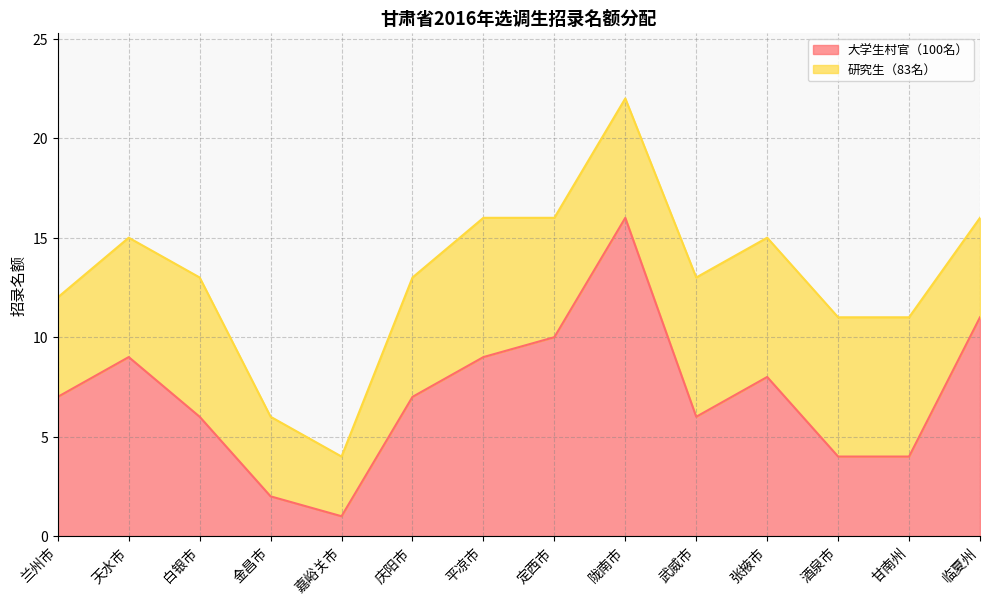

Does the chart have visible grid lines?

Yes